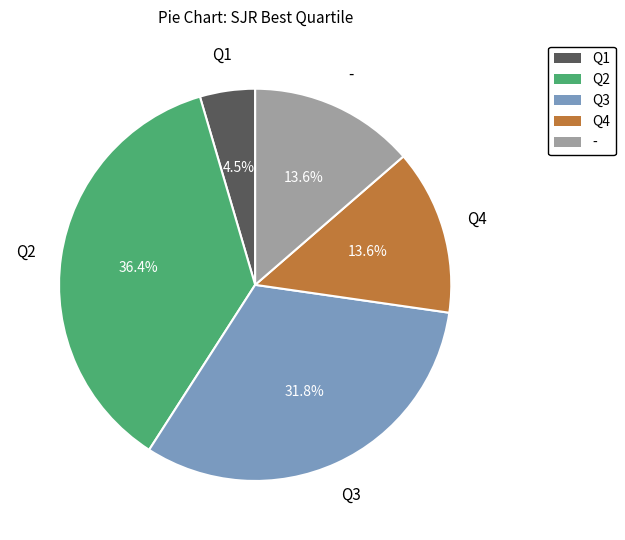

To the nearest percent, what is the combined percentage of Q4 and Q3?

45%